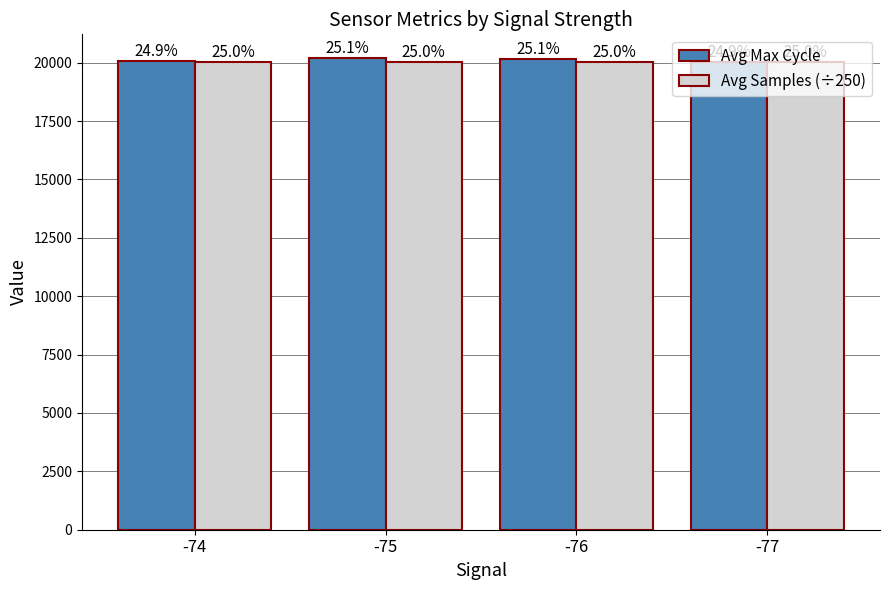

Does the chart contain any negative values?

No